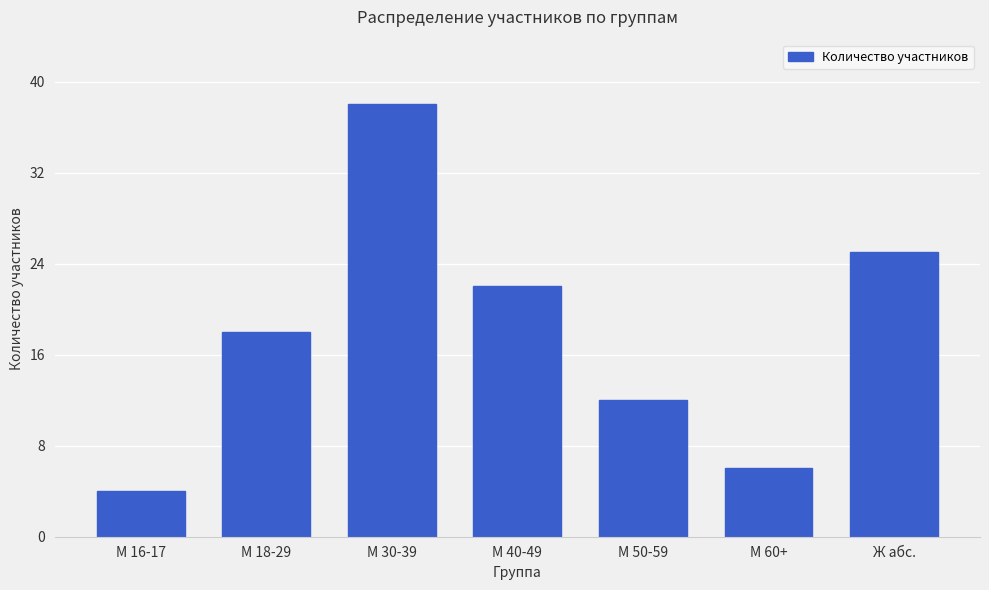

What is the average value?

18